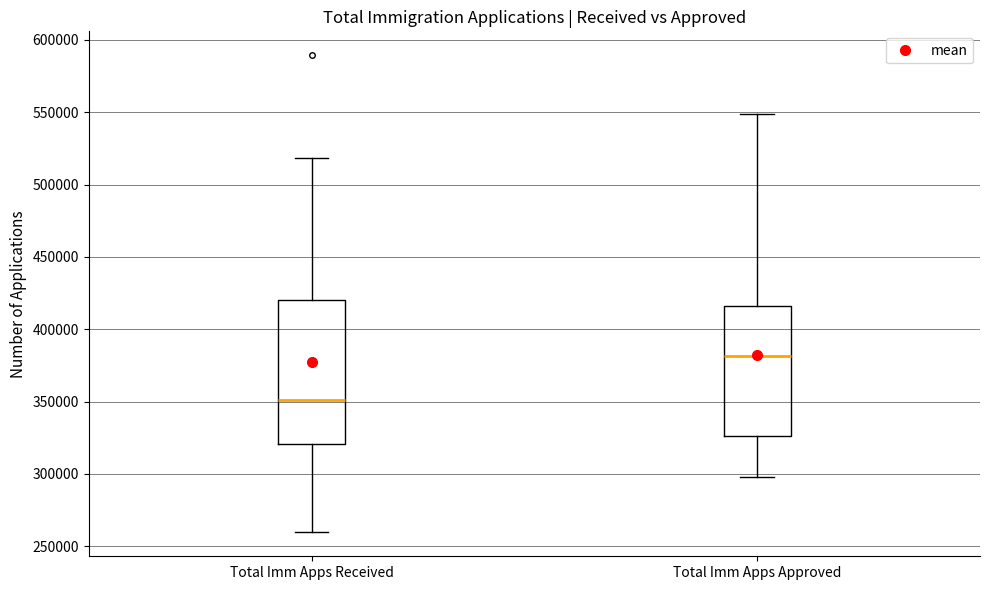

Reading left to right, transcribe this box plot: for each box, give where its median line is, the range the box spans, and where its two whiskers end, as read against the y-axis. The values are not printed on the chart, so give them approximately, as read against the axis.

Total Imm Apps Received: median 350000, box 320000 to 420000, whiskers 260000 to 520000
Total Imm Apps Approved: median 380000, box 325000 to 415000, whiskers 300000 to 550000